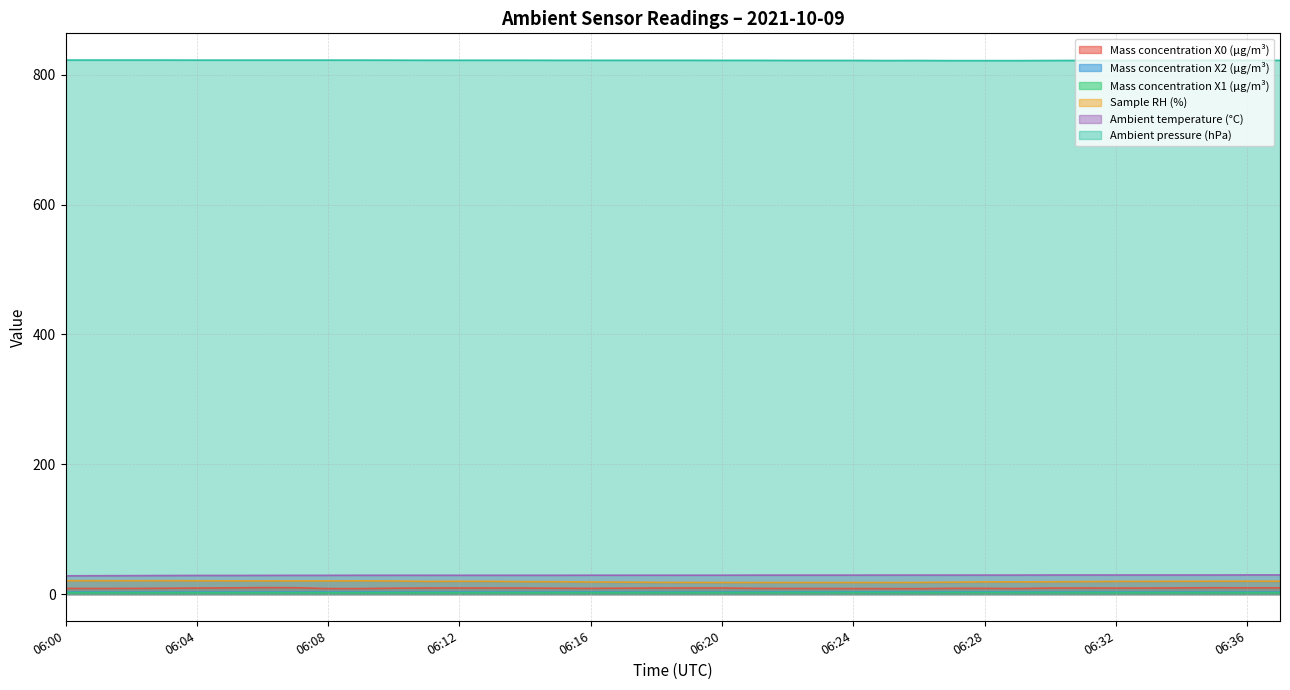

What is the value of the Mass concentration X1 (μg/m³) point at the 10th from the left?

2.2